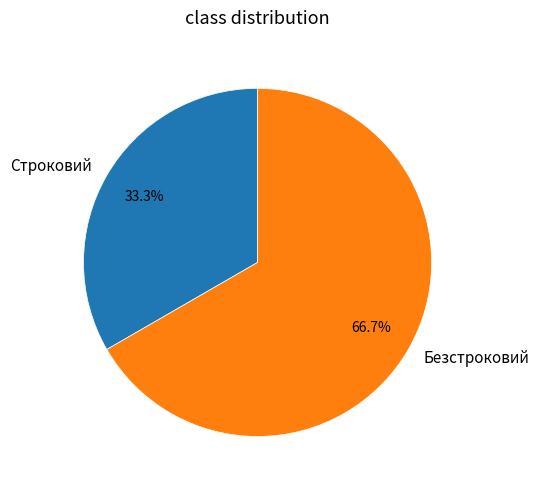

True or false: Строковий accounts for 46% of the total.

False